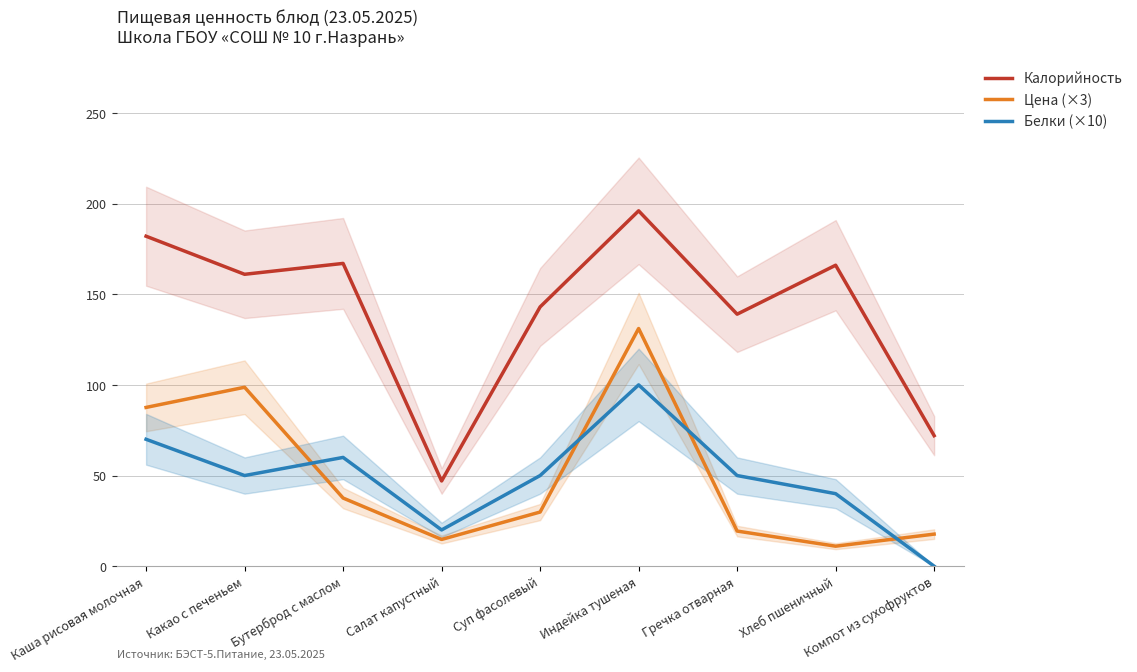

At which category is the sum across all series the highest?

Индейка тушеная